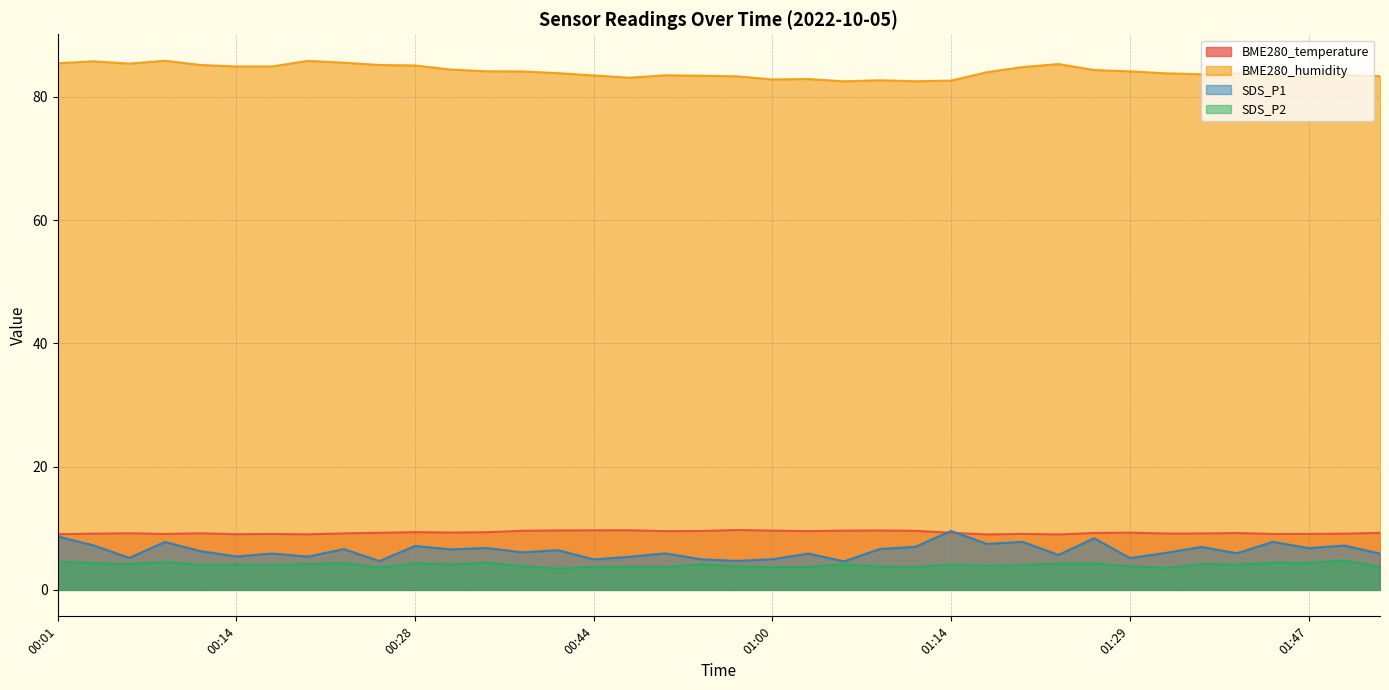

Is it true that SDS_P1 equals 11.7 at 01:11?

False